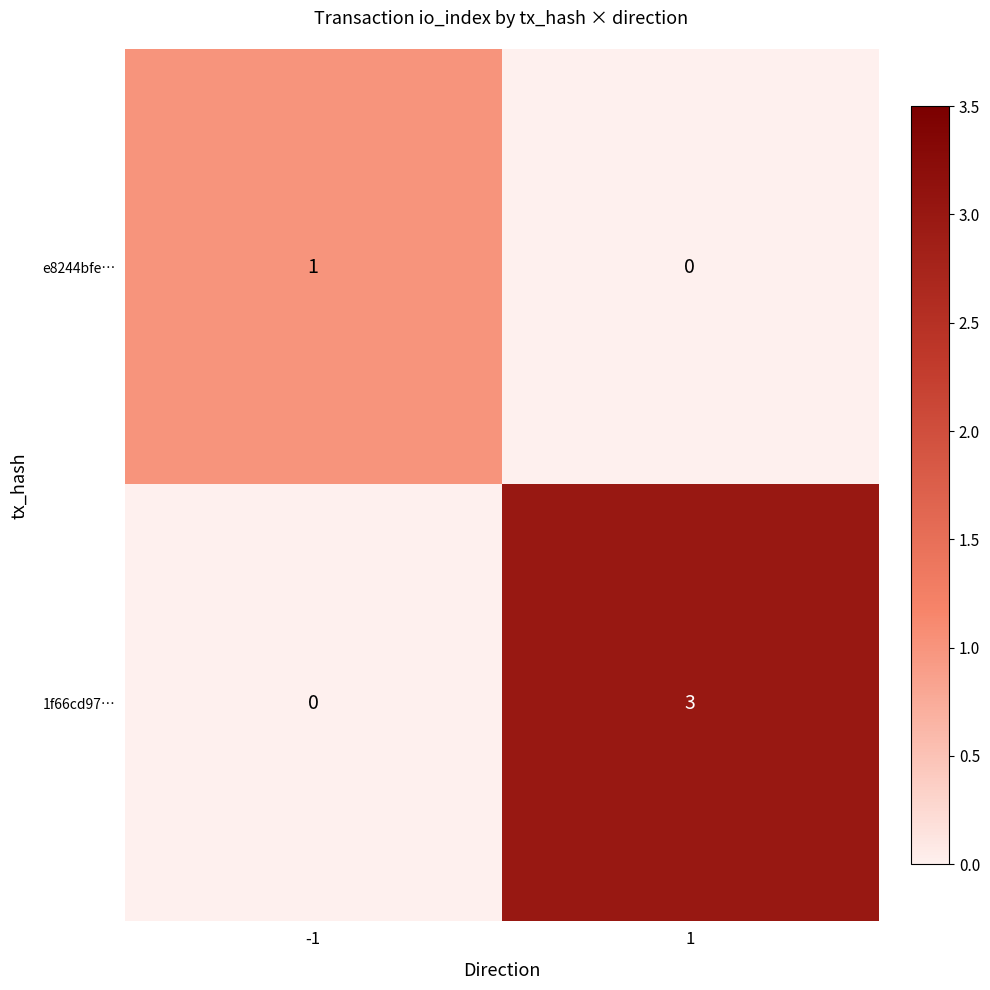

List the series in order of their peak value, highest first.

1f66cd97…, e8244bfe…